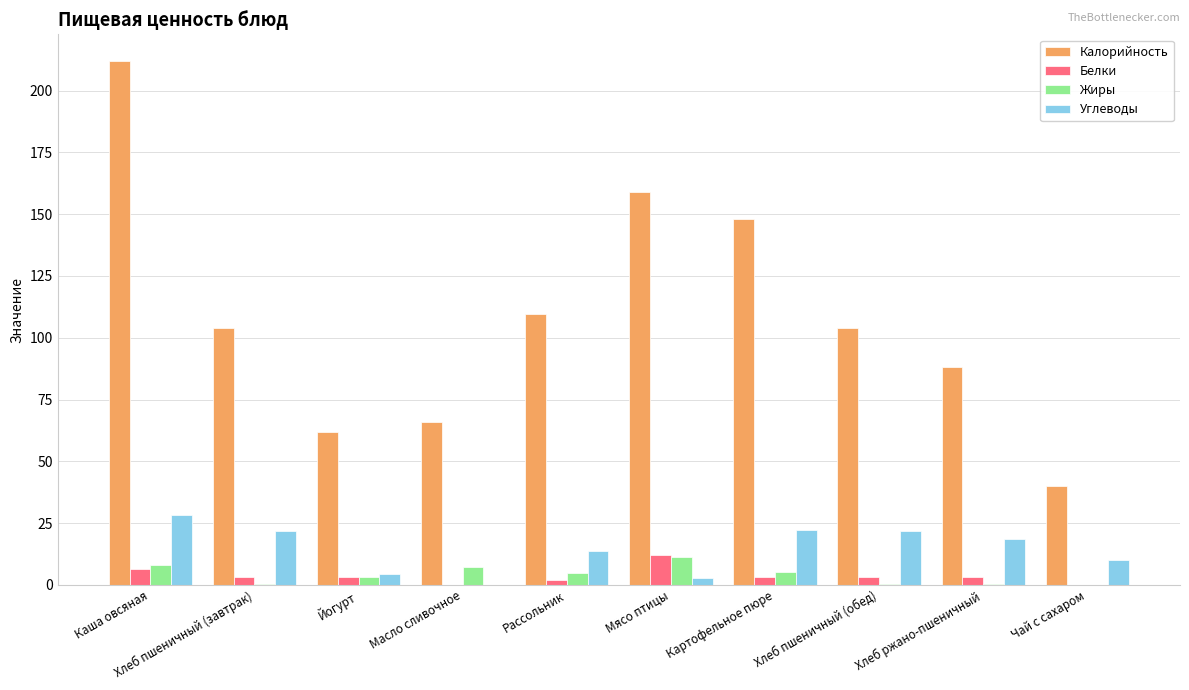

Where is Калорийность nearest to the value 126?

Рассольник